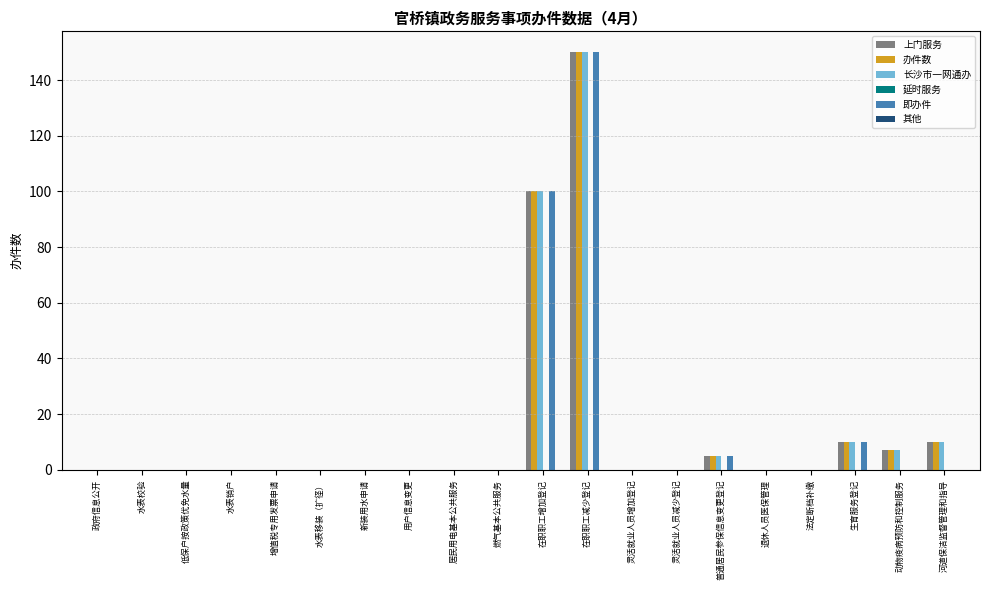

Is the value of 上门服务 at 水表销户 greater than the value of 长沙市一网通办 at 普通居民参保信息变更登记?

No